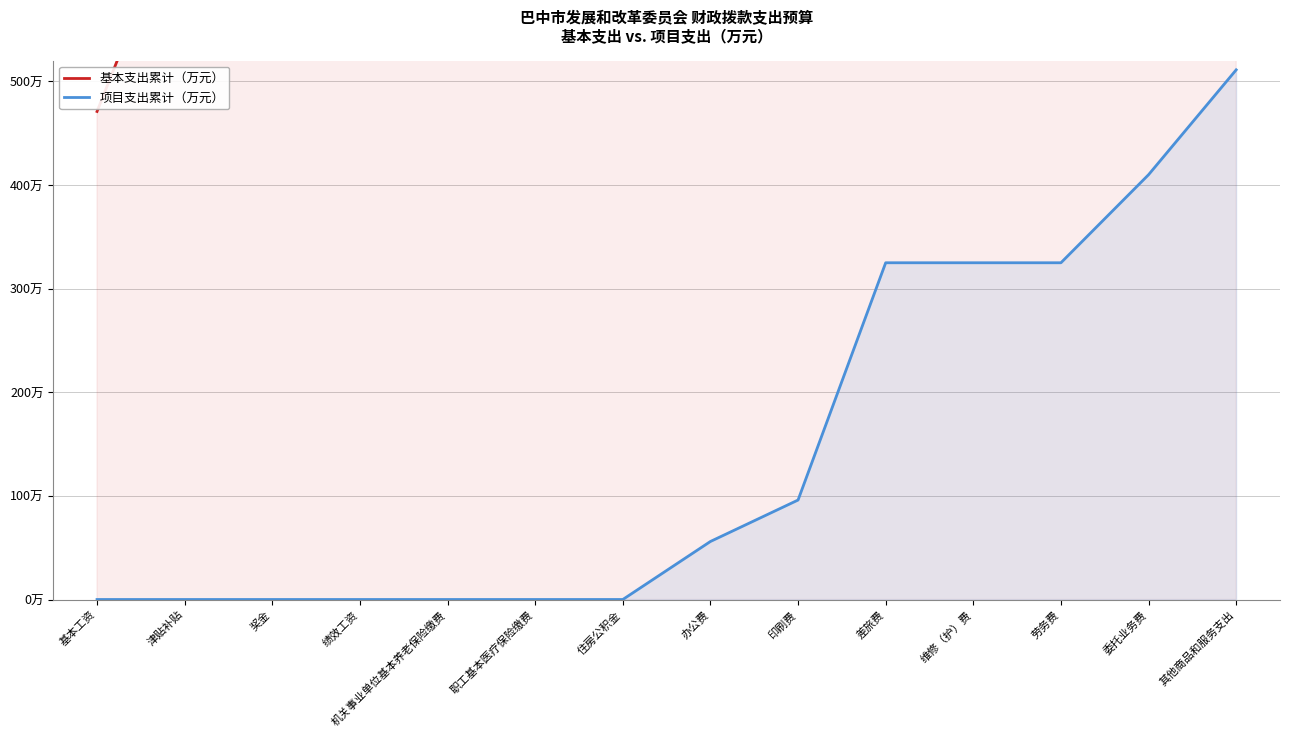

The 项目支出累计（万元） series shows 693.3 at 其他商品和服务支出. True or false?

False